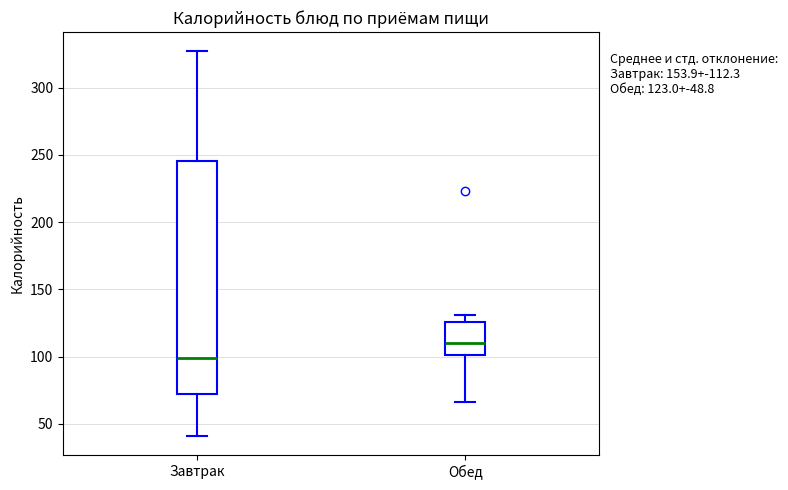

Which box's median line is the highest?

Обед